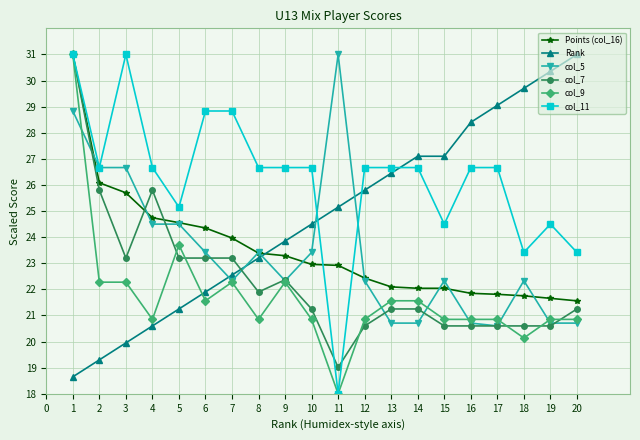

Does the chart have visible grid lines?

Yes